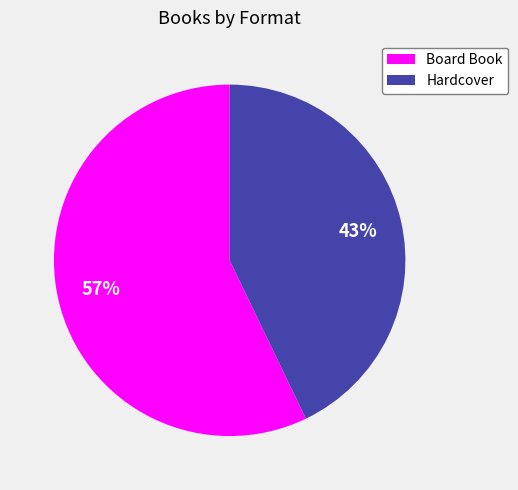

Which has a higher value, Hardcover or Board Book?

Board Book